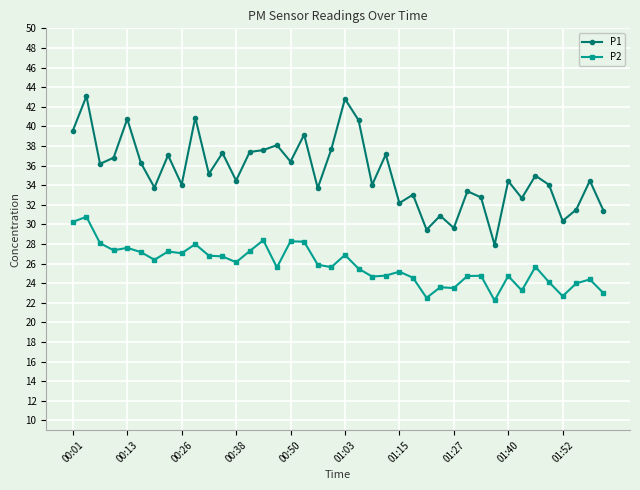

What is the value of the P1 point at the 24th from the left?

37.1